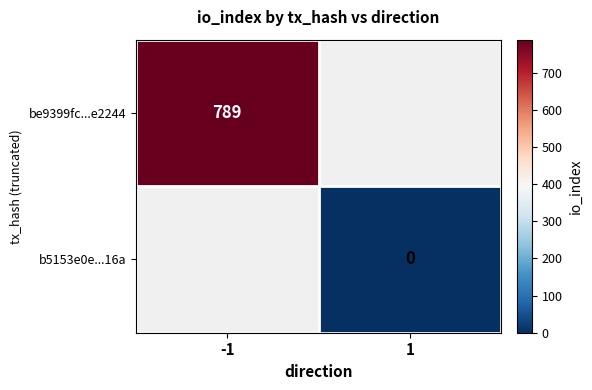

The be9399fc...e2244 series shows 1374 at -1. True or false?

False